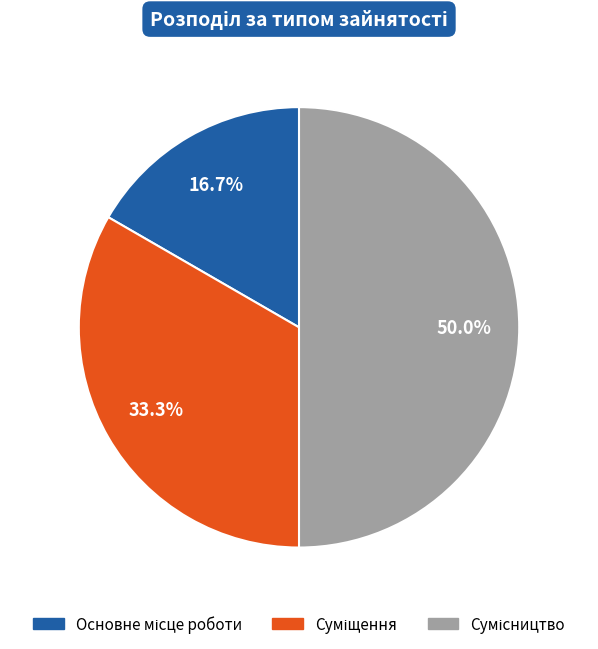

To the nearest percent, what is the difference between the largest and smallest slice percentages?

33%